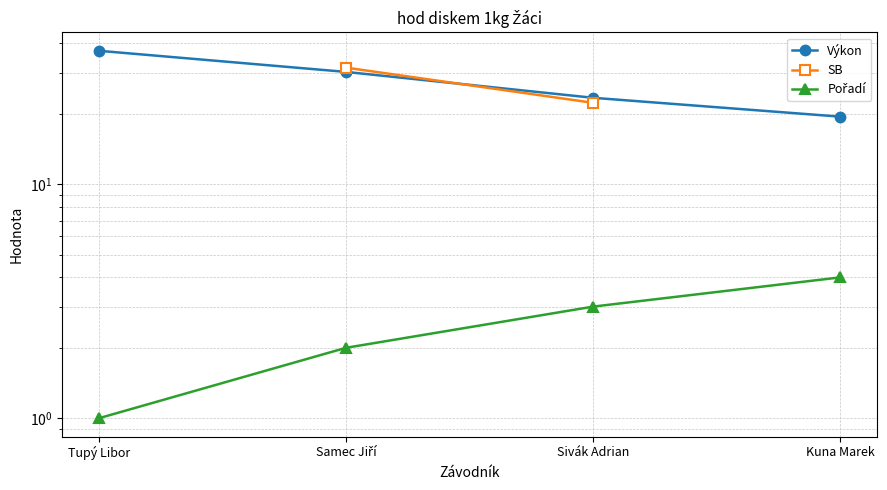

What is the difference between the highest and lowest values at Samec Jiří?

29.5